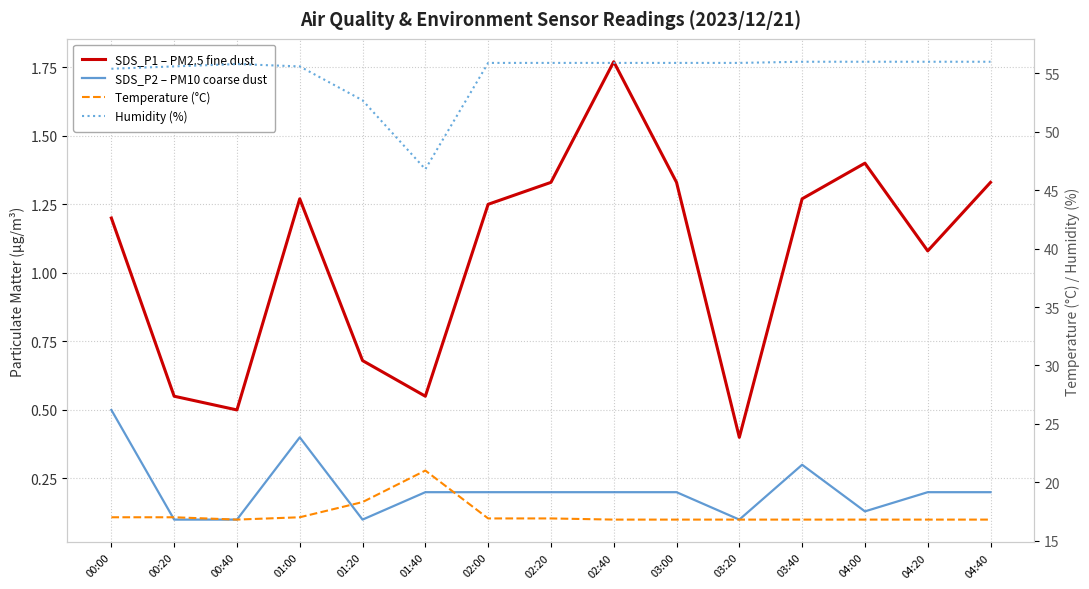

Does the chart display data point markers on the line(s)?

No